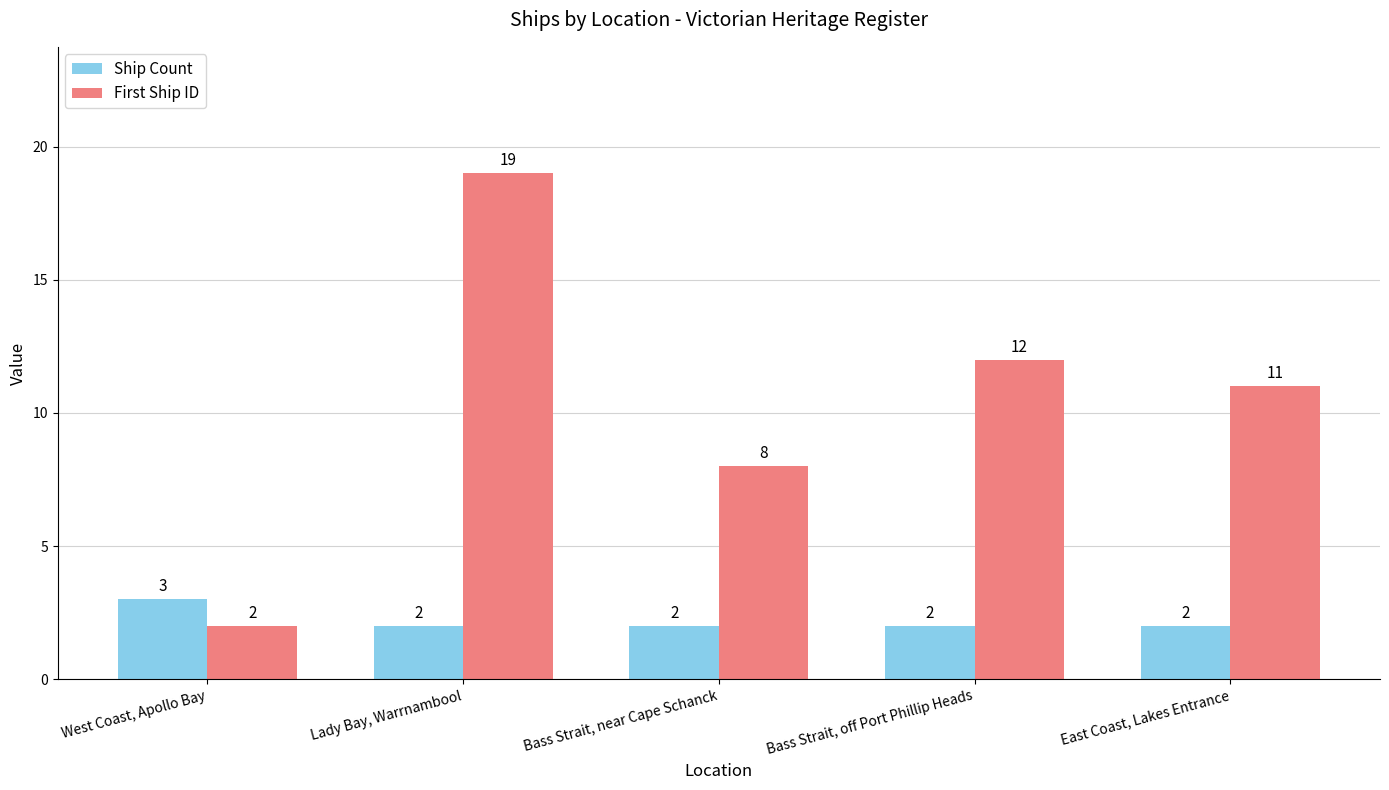

How many values in the Ship Count series exceed 2?

1